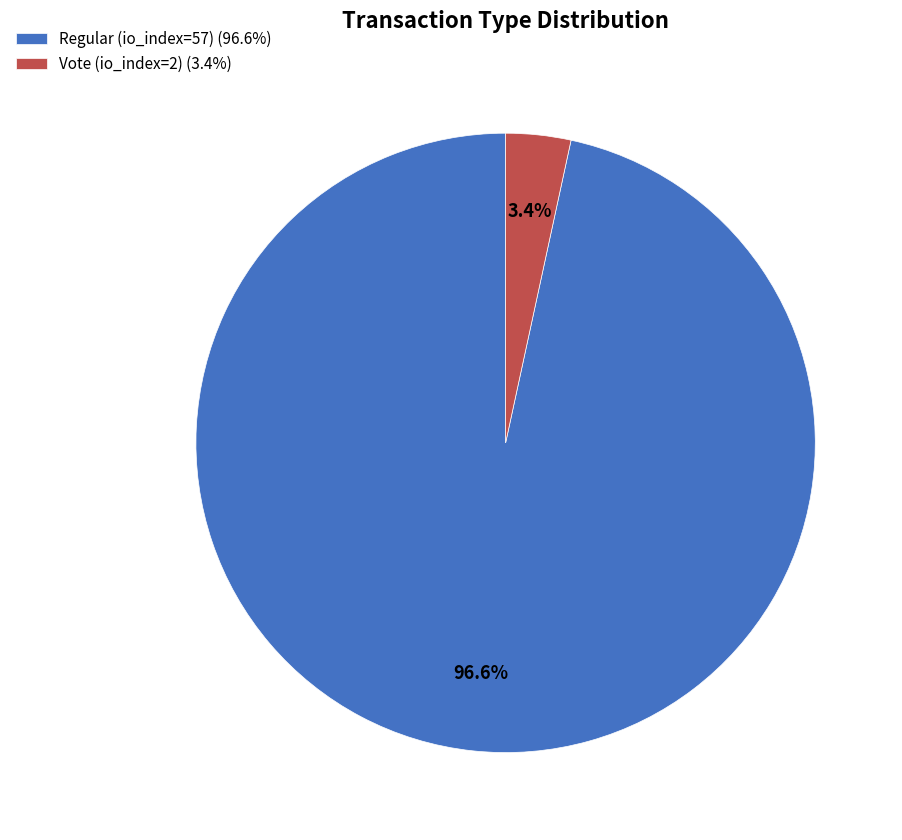

Which category accounts for the majority?

Regular (io_index=57)